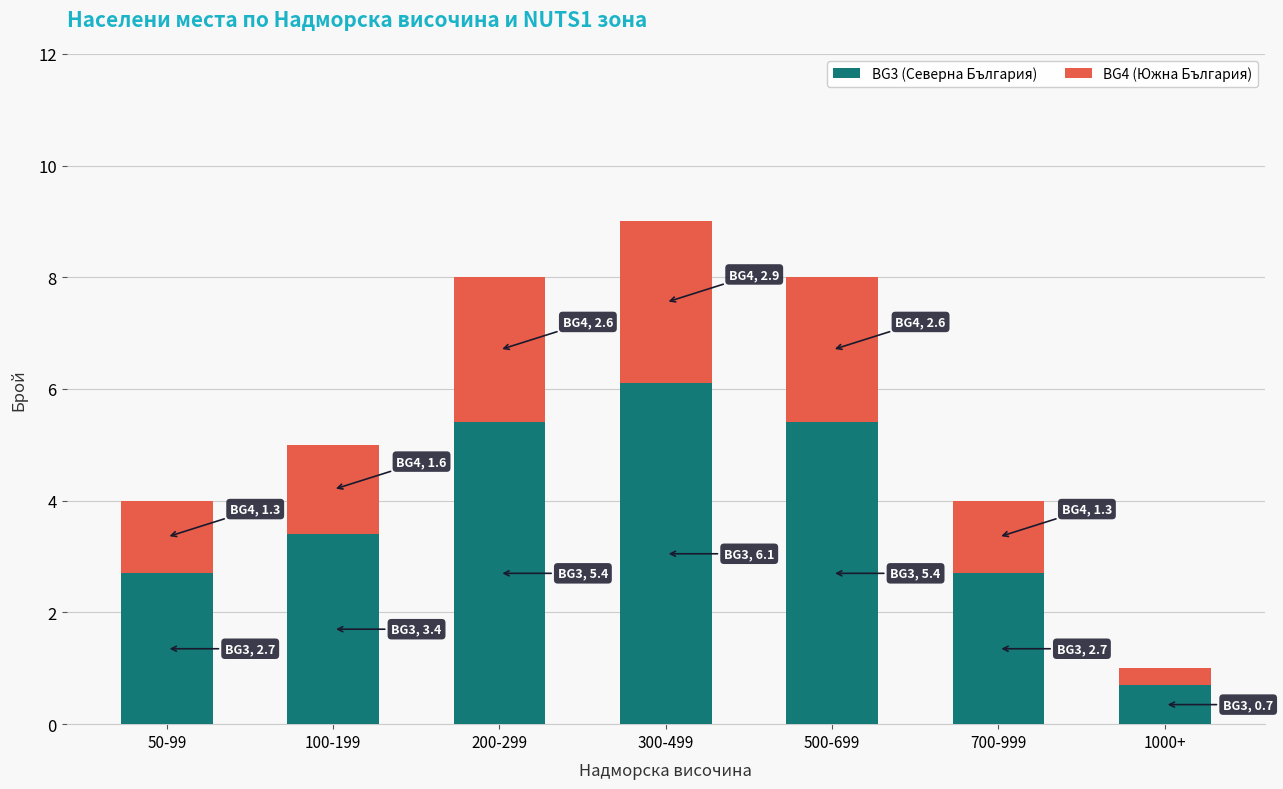

Which category has the lowest value in the BG3 (Северна България) series?

1000+